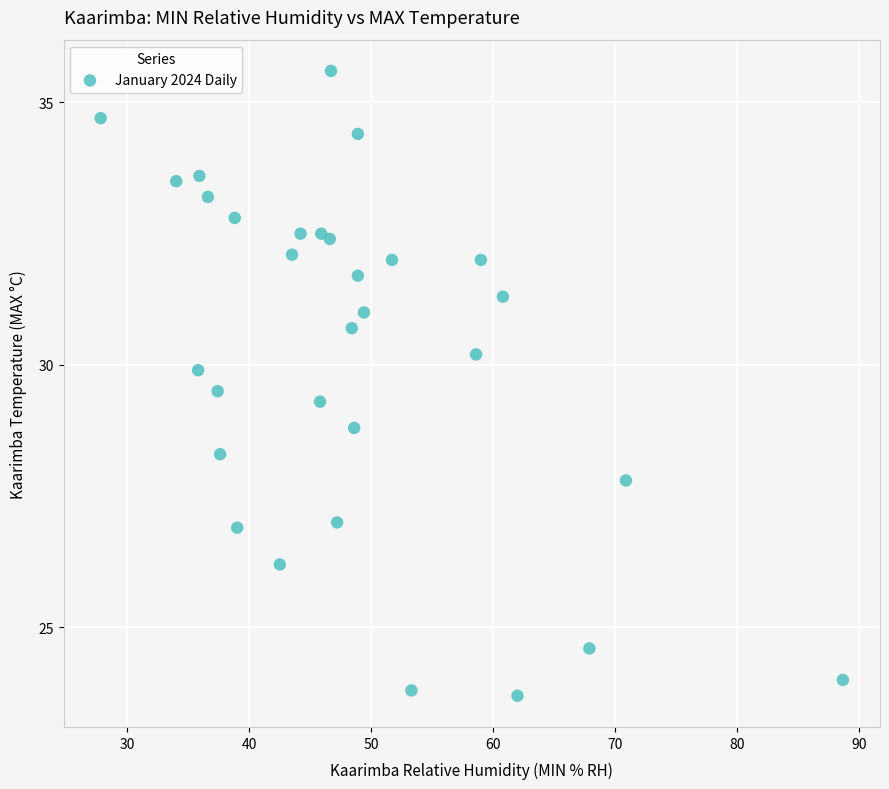

What is the range of X values (max minus min)?

60.9